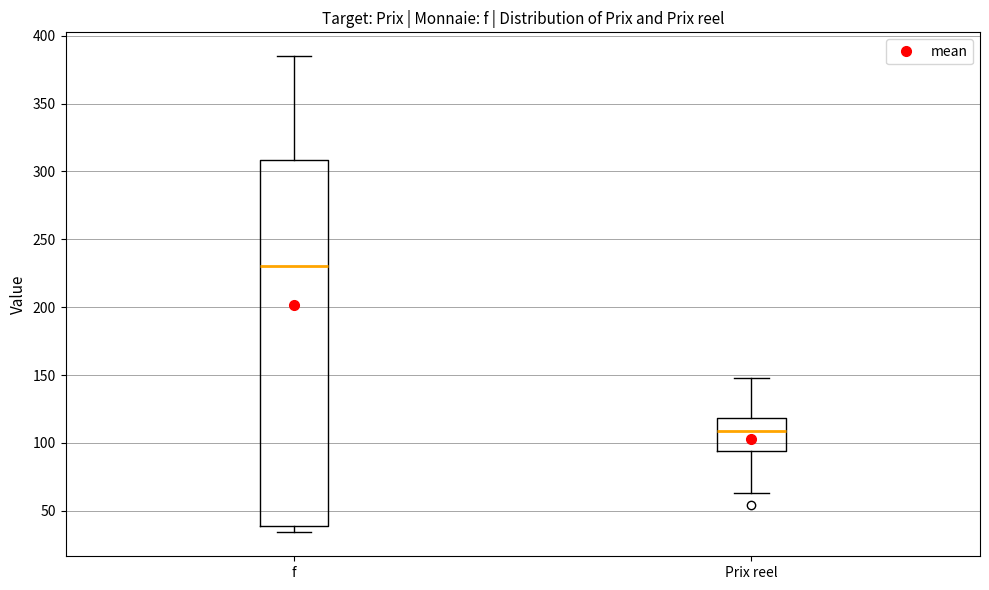

Where is the upper edge of the box for Prix reel on the y-axis? The values are not printed on the chart, so give them approximately, as read against the axis.

120